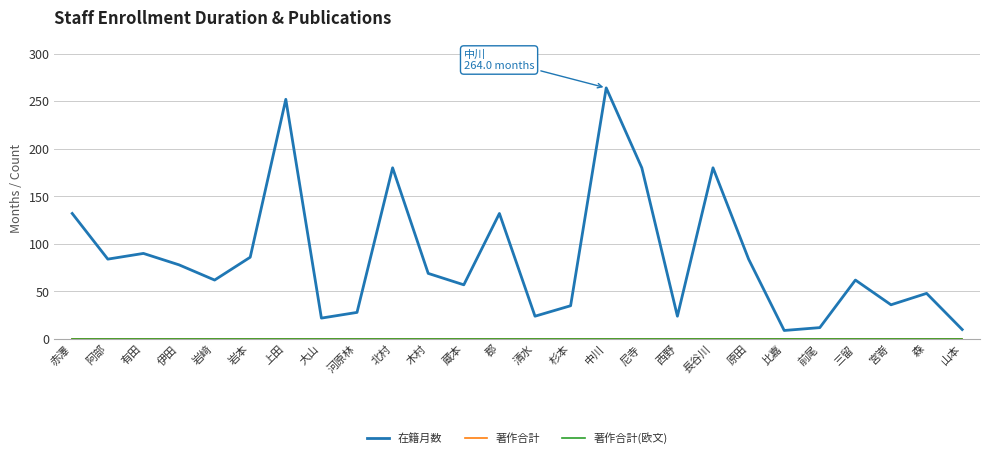

True or false: 在籍月数 has a value of 180 at 北村.

True